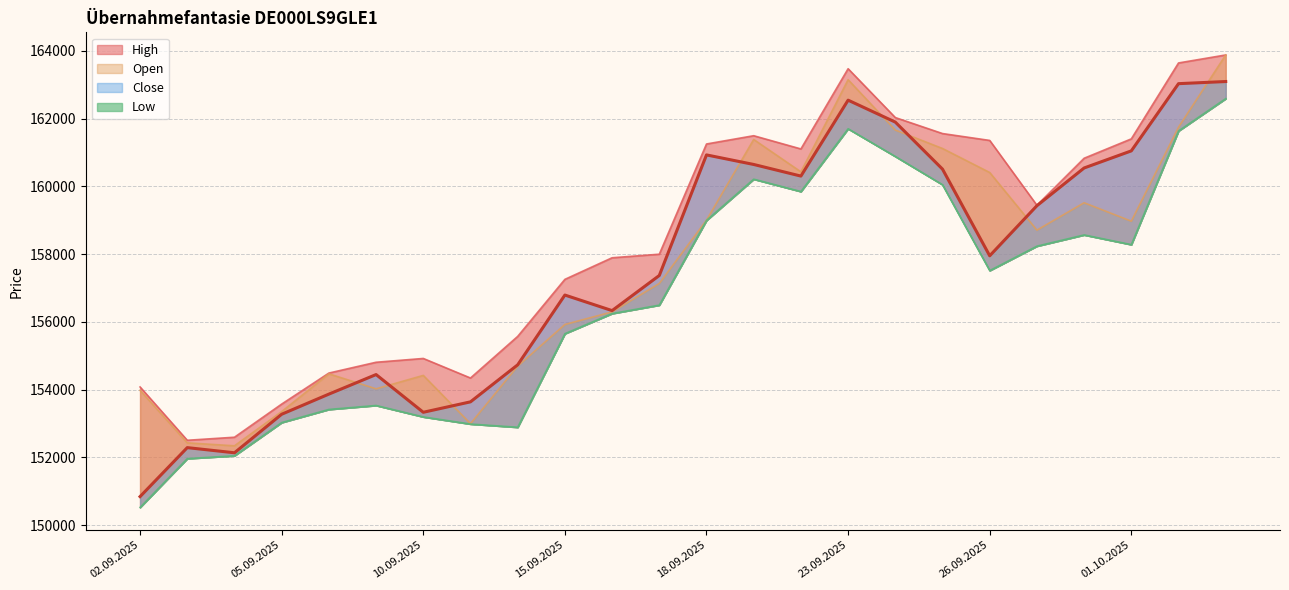

What are all the series names shown in the legend?

Open, High, Low, Close